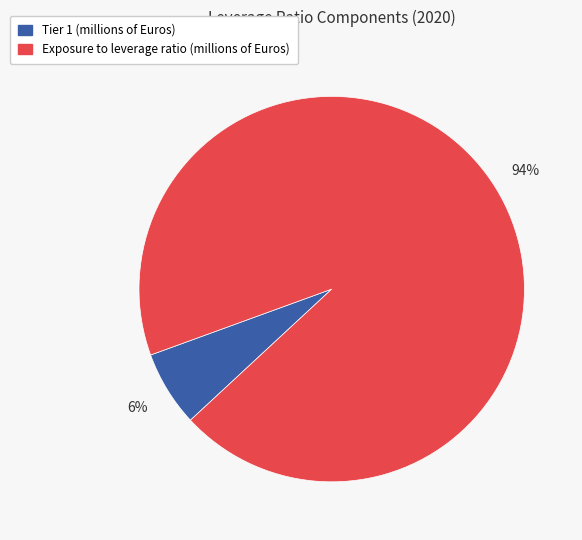

True or false: Exposure to leverage ratio (millions of Euros) accounts for 99% of the total.

False